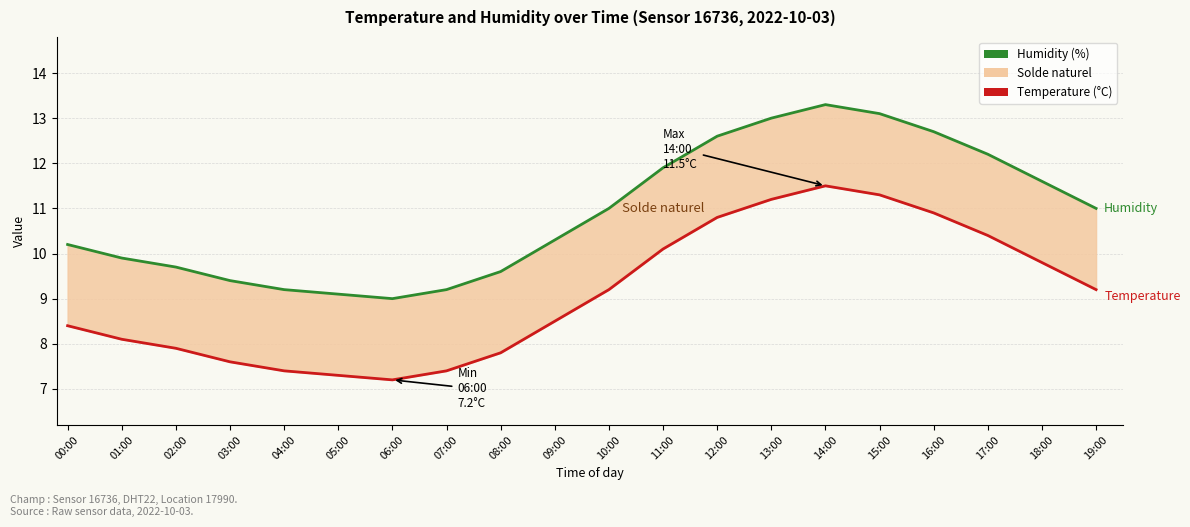

What is the sum of all Humidity (%) values?

218.0